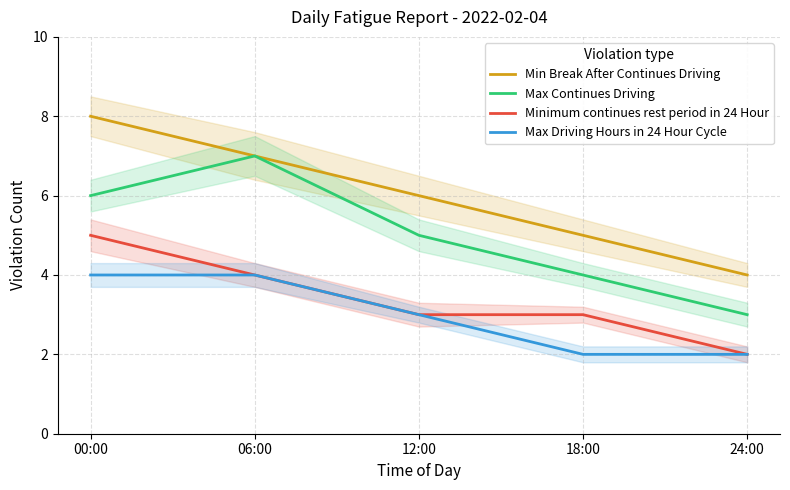

List the series in order of their peak value, highest first.

Min Break After Continues Driving, Max Continues Driving, Minimum continues rest period in 24 Hour, Max Driving Hours in 24 Hour Cycle